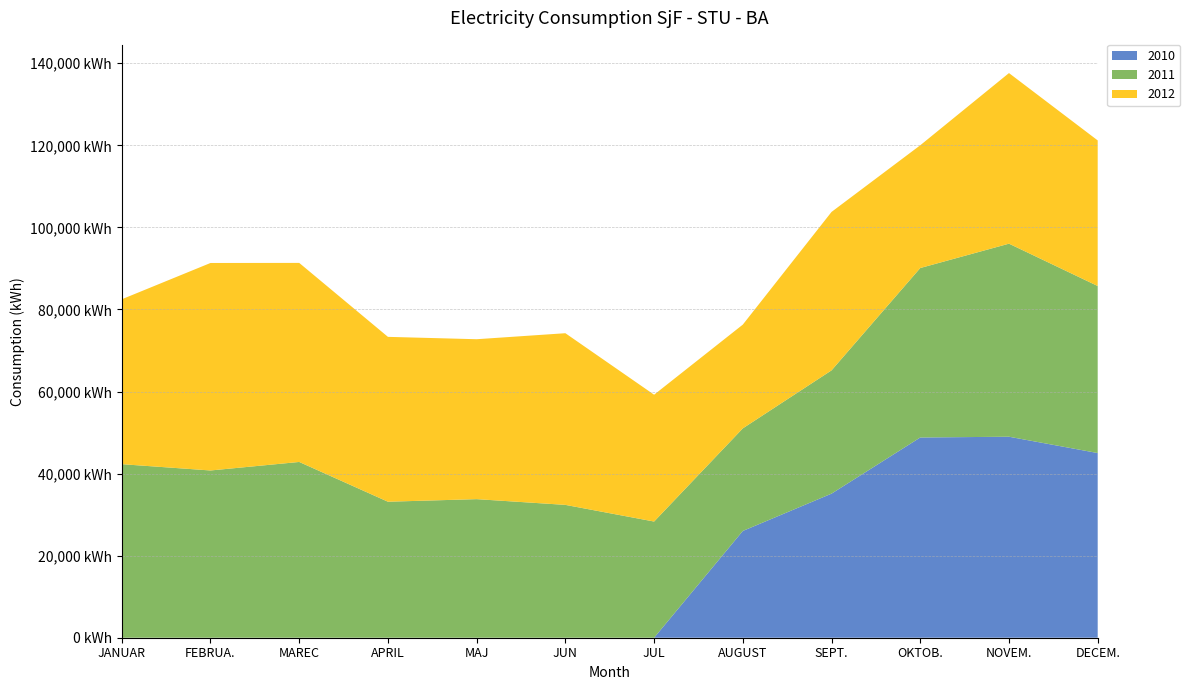

Reading left to right, transcribe all the data shown in this chart.

2010: 0	0	0	0	0	0	0	26023	35117	48800	48987	45009
2011: 42297	40763	42838	33147	33774	32376	28316	25003	30045	41303	47051	40712
2012: 40189	50568	48513	40180	38977	41839	30910	25287	38613	29918	41579	35481